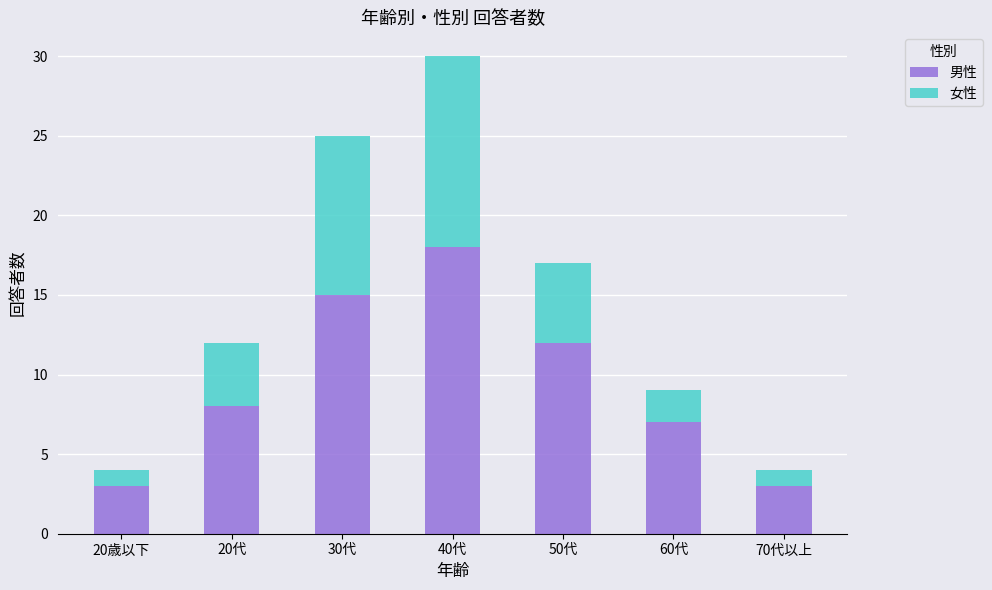

What are all the series names shown in the legend?

男性, 女性